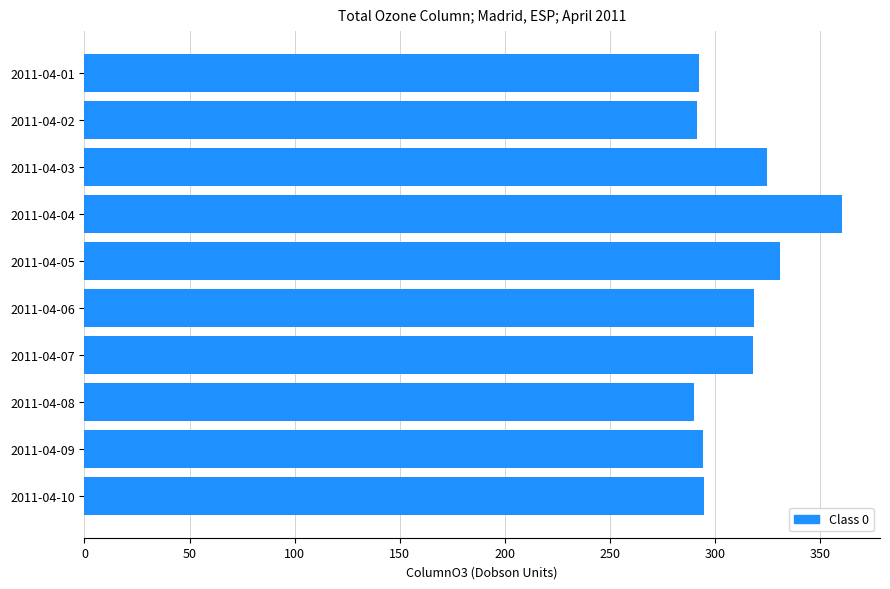

What is the difference between the maximum and minimum values?

70.4